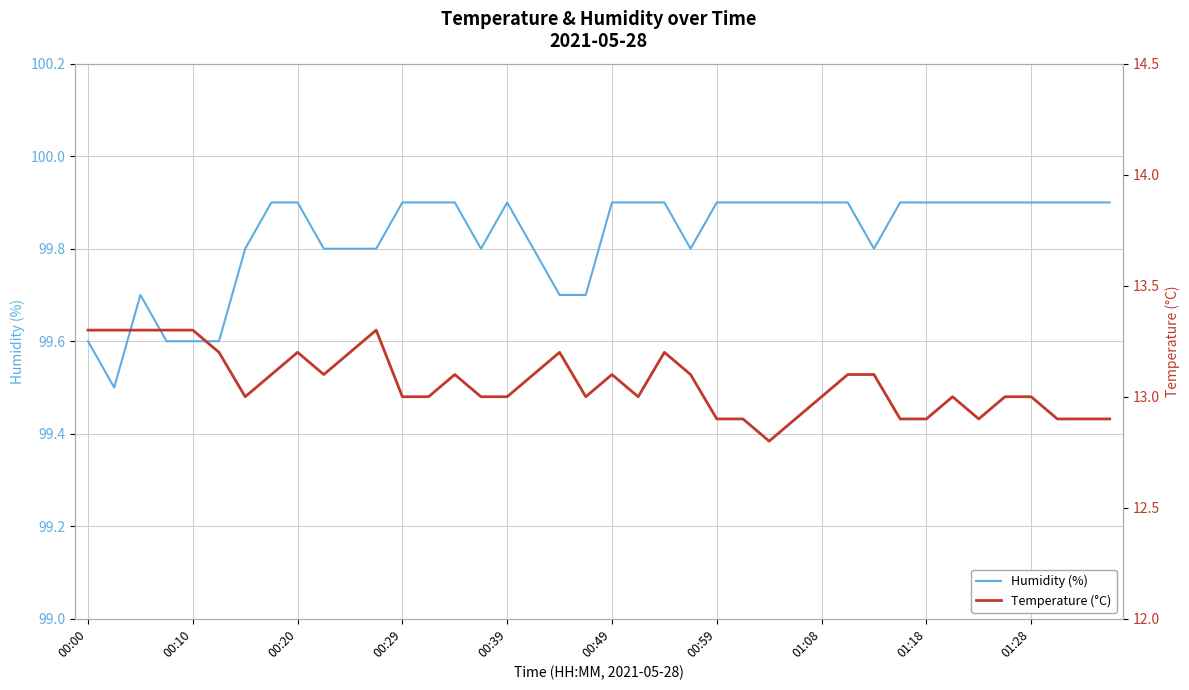

What is the highest value of the Humidity (%) series?

99.9